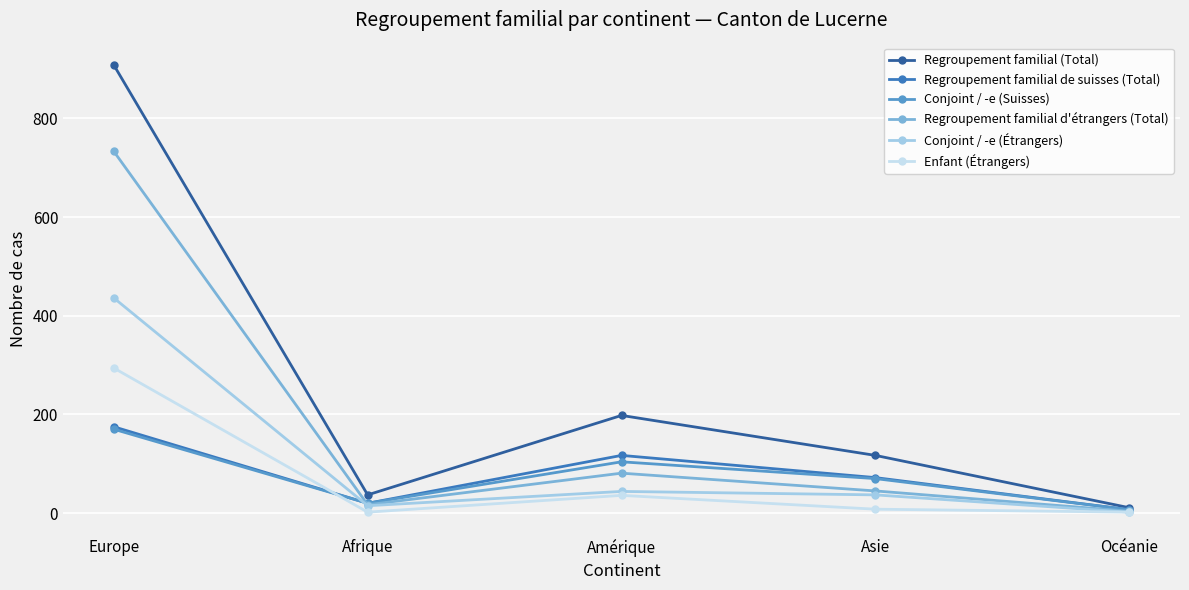

Where is Regroupement familial (Total) nearest to the value 459?

Amérique